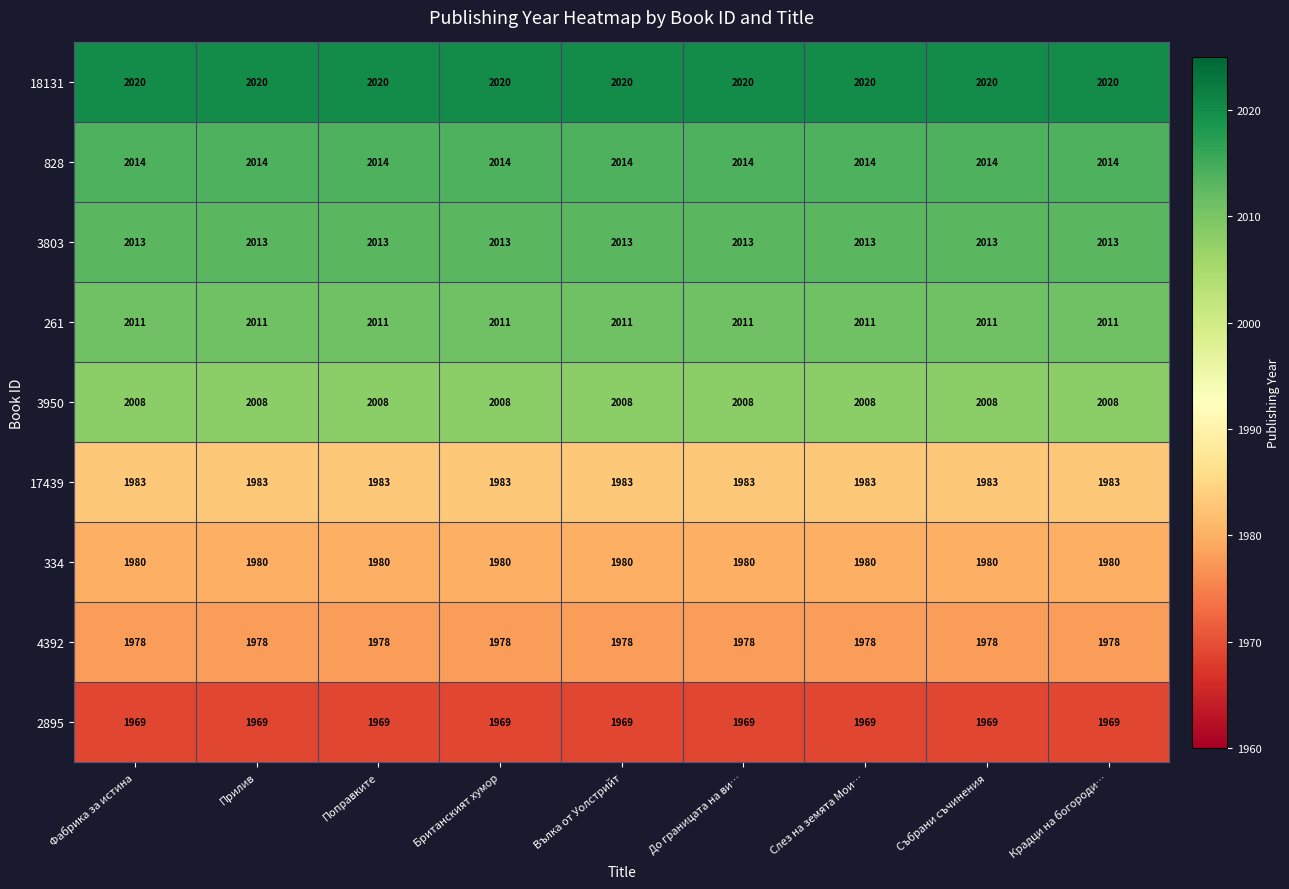

What is the minimum value shown in the chart?

1969